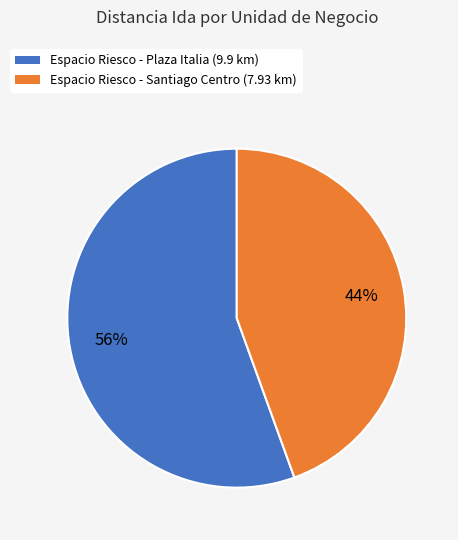

To the nearest percent, what is the combined percentage of Espacio Riesco - Plaza Italia (9.9 km) and Espacio Riesco - Santiago Centro (7.93 km)?

100%